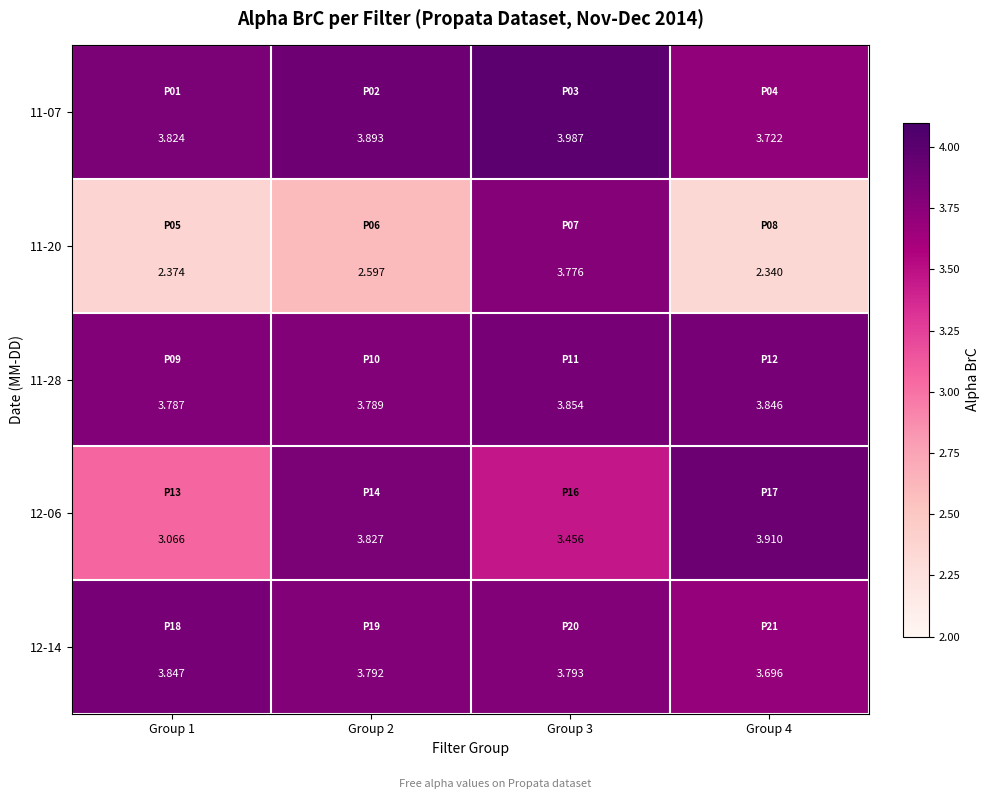

Which series has the largest range (max minus min)?

11-20